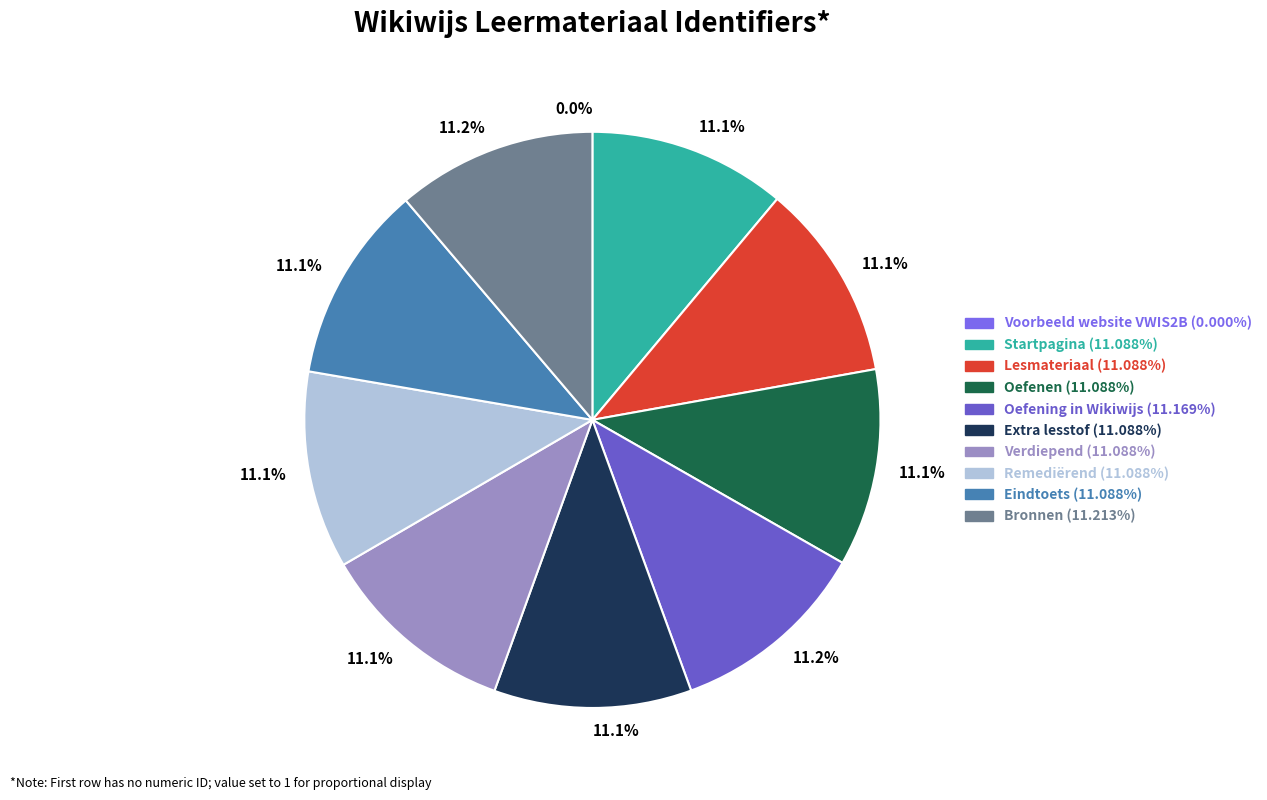

Is there any slice that represents more than half of the pie?

No